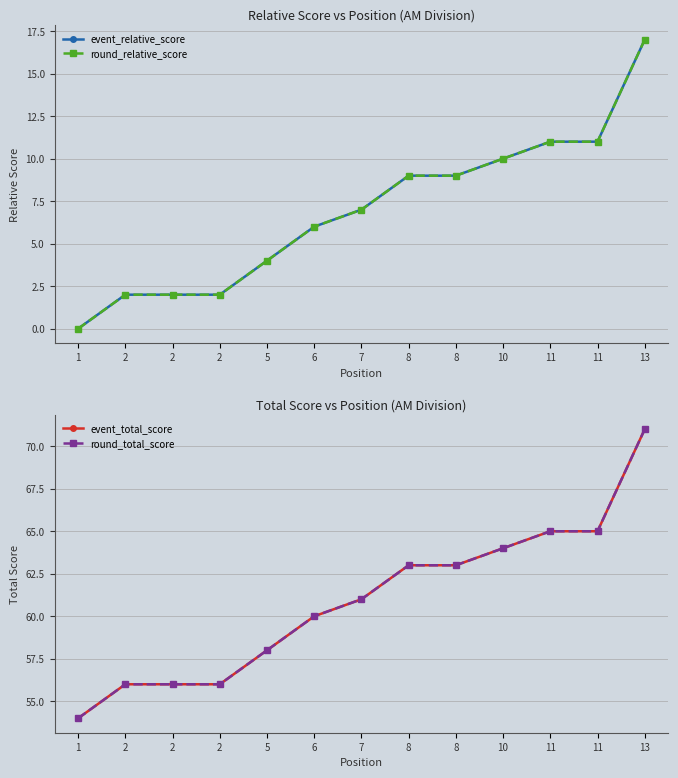

Between 7 and 11, which is larger?

11